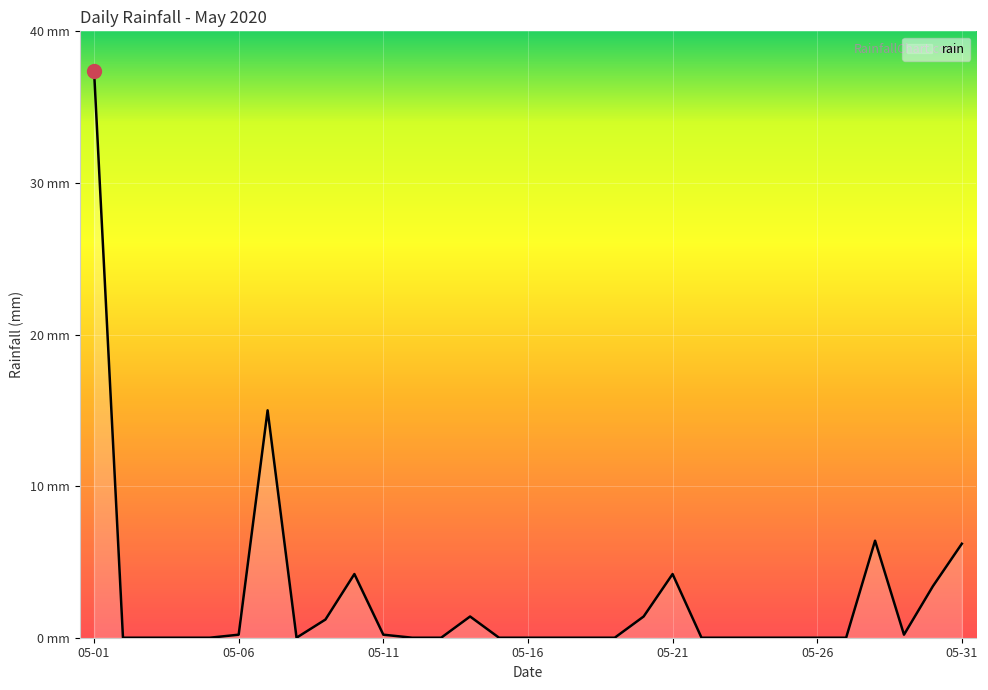

Is this an area chart (filled region under the line)?

Yes